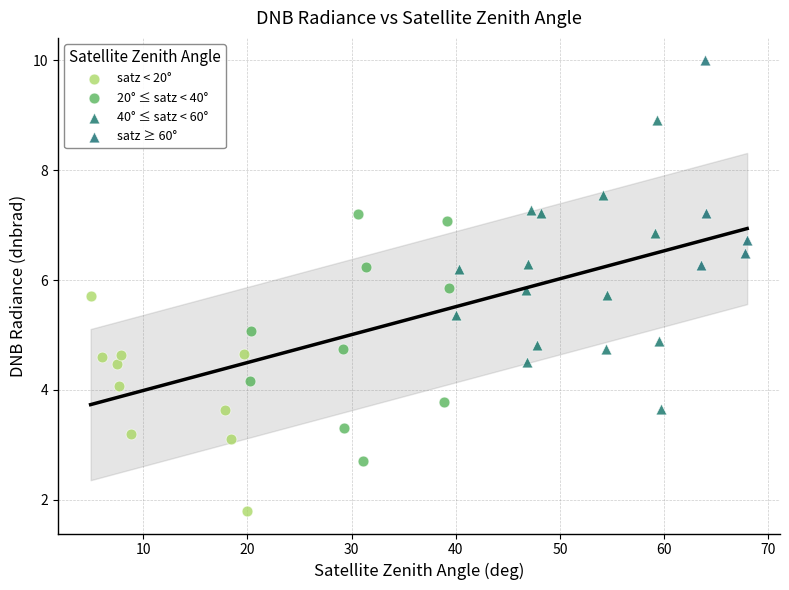

Which series has the widest spread of Y values?

40° ≤ satz < 60°